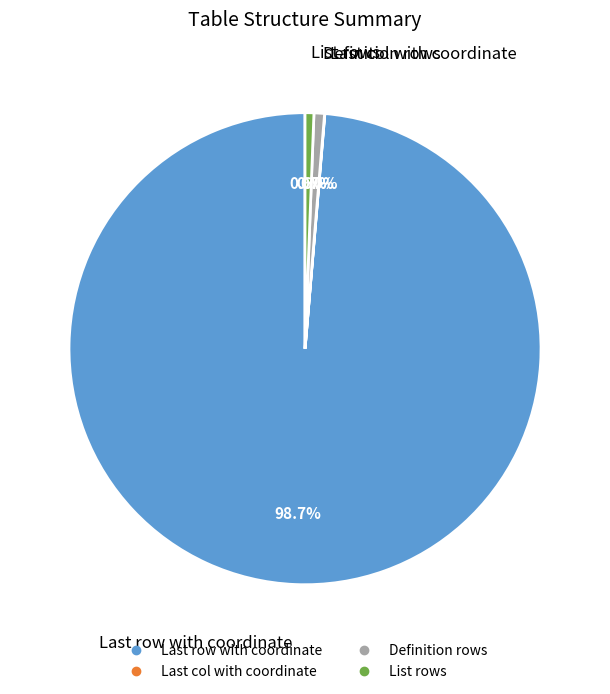

What percentage is NOT represented by Definition rows?

99.3%